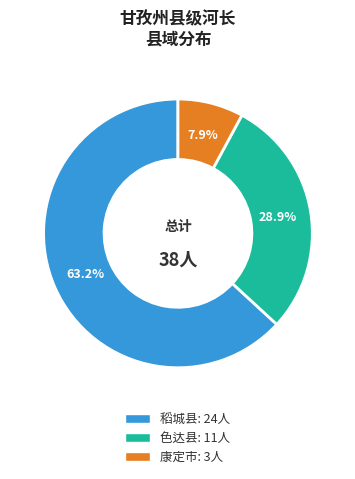

True or false: 康定市 accounts for 1% of the total.

False